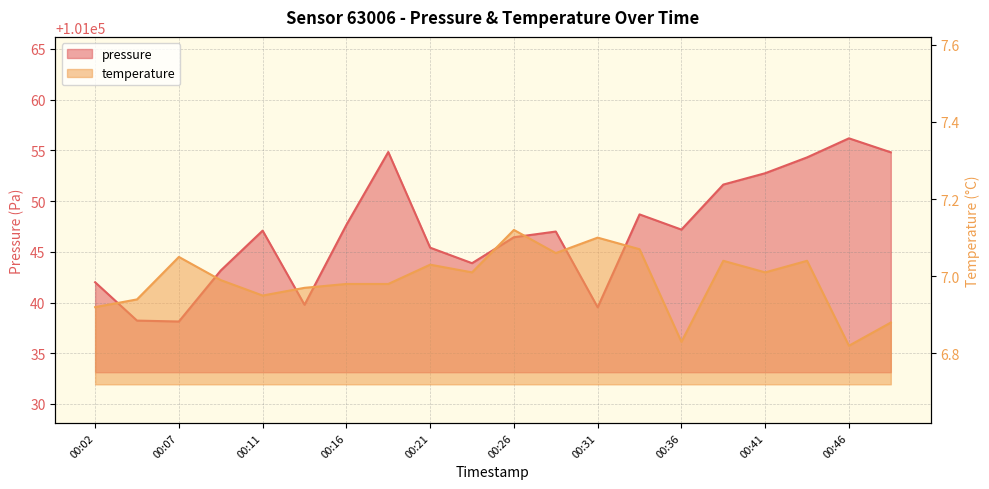

What is the sum of all temperature values?

139.8